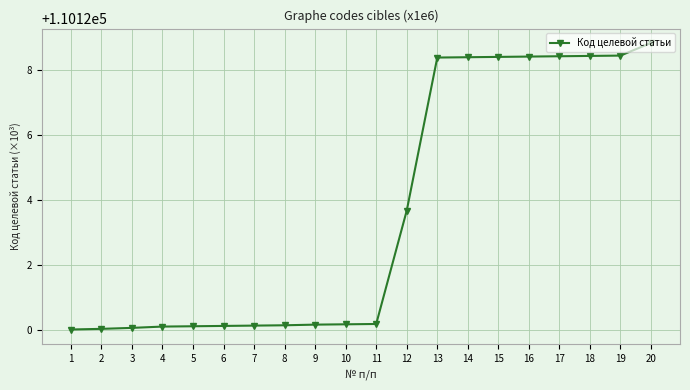

At which label is the value closest to 110124?

12